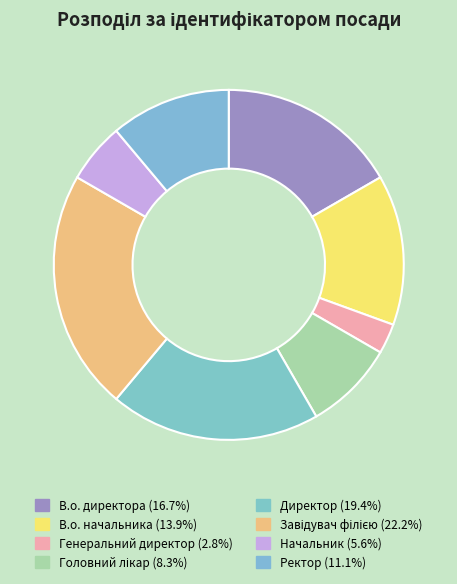

The Генеральний директор slice represents 3% of the pie. True or false?

True